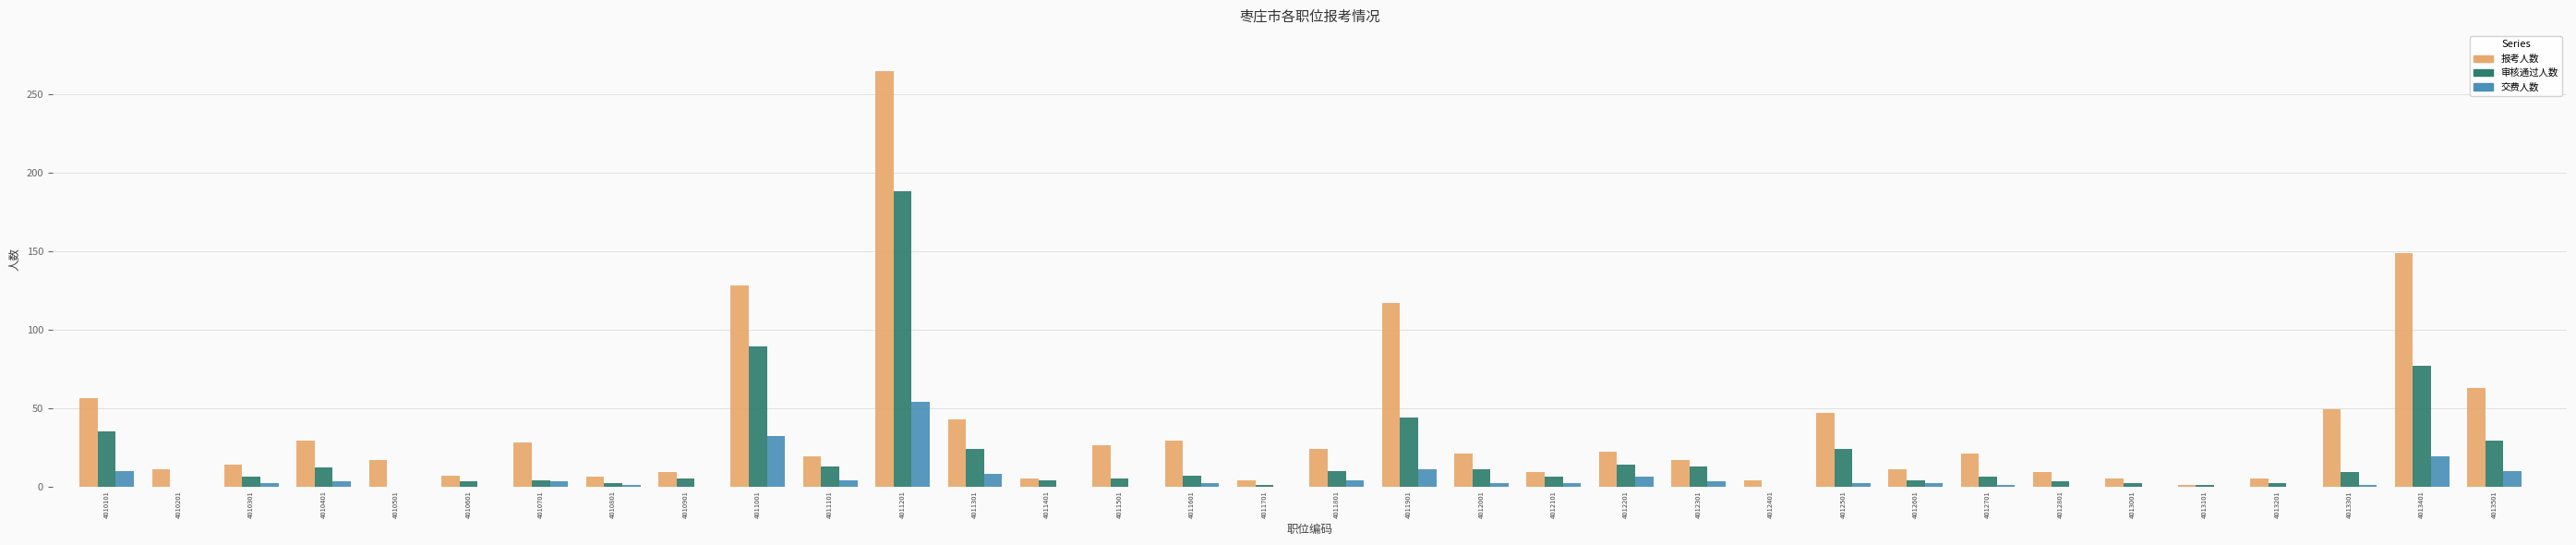

Between 4011601 and 4012401, which series saw the biggest shift?

报考人数